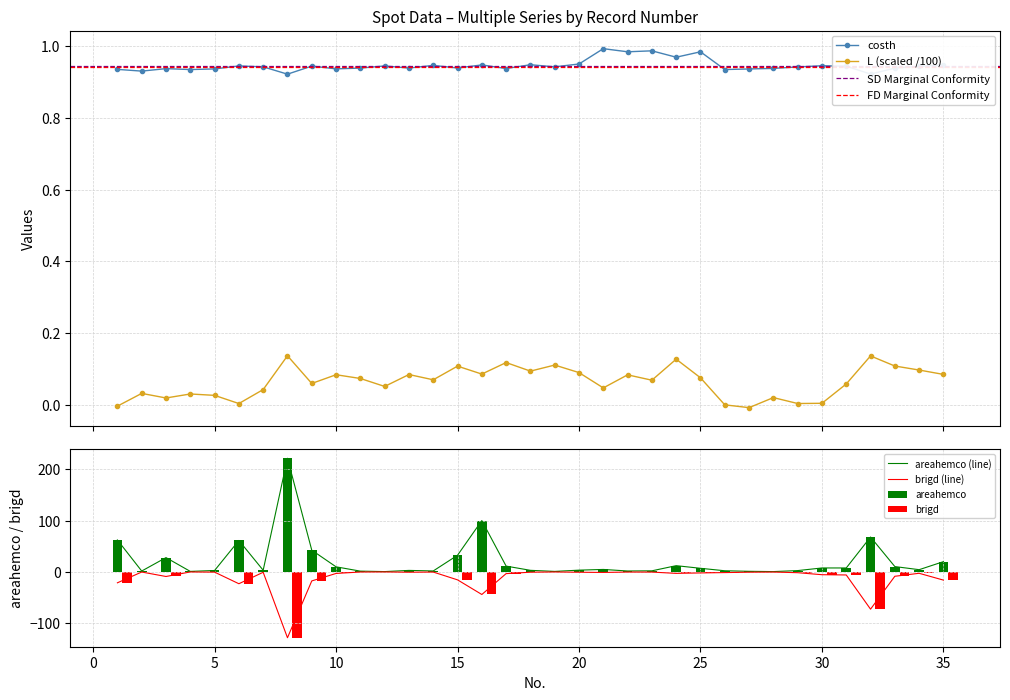

True or false: L (scaled /100) and costh intersect in this chart.

False